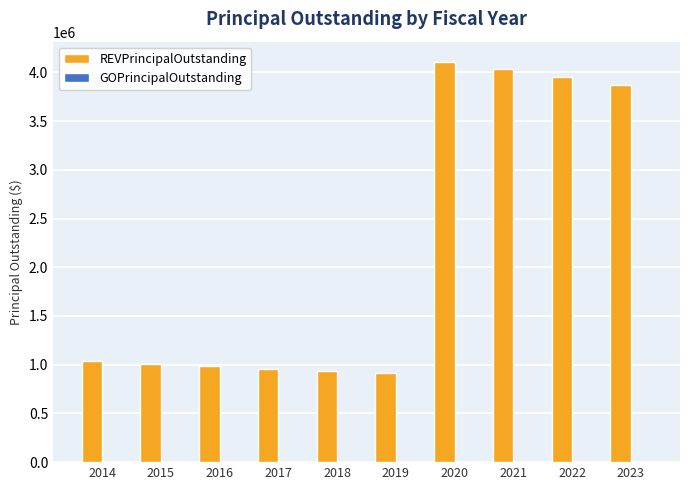

What is the greatest value displayed?

4110000